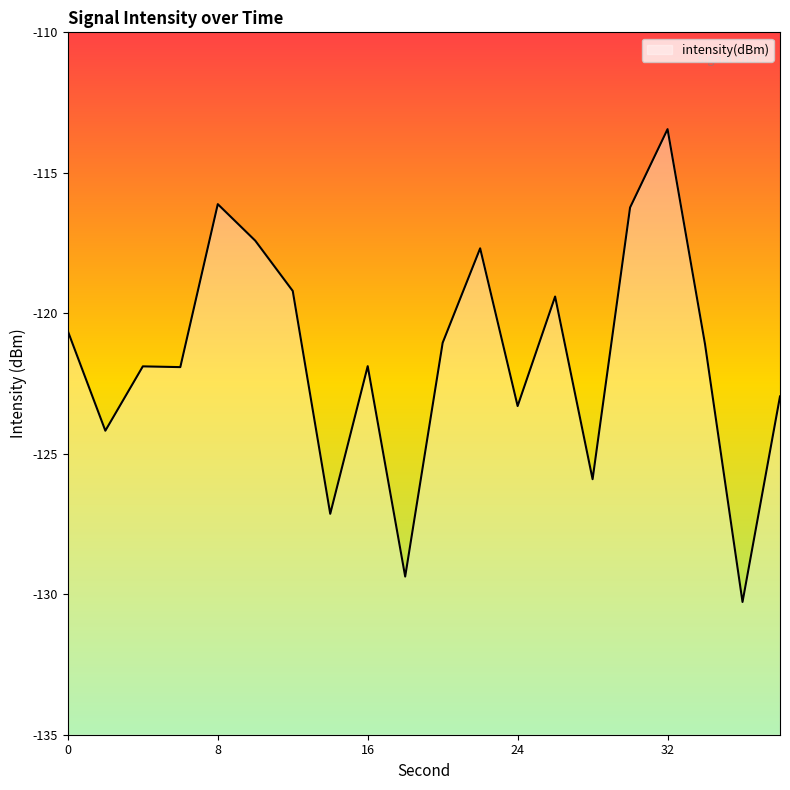

What is the difference between the second highest and minimum values?

14.2